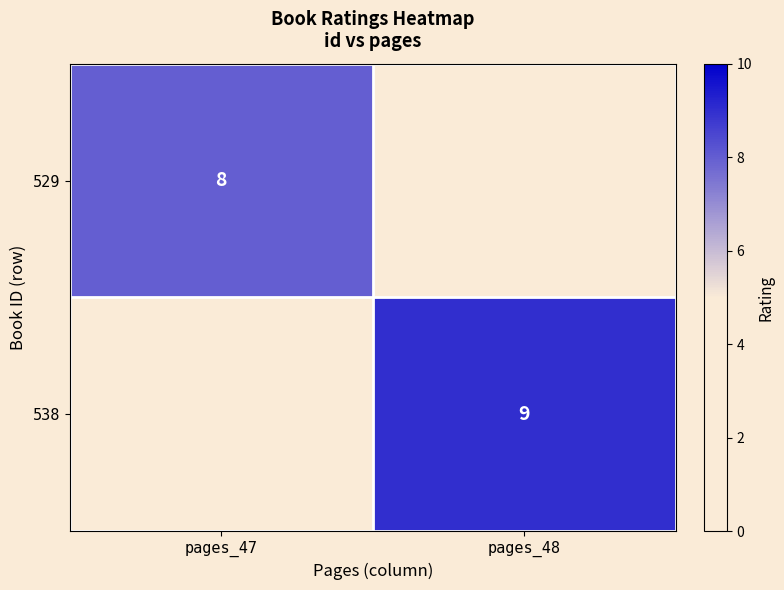

The 529 series shows 2 at pages_47. True or false?

False